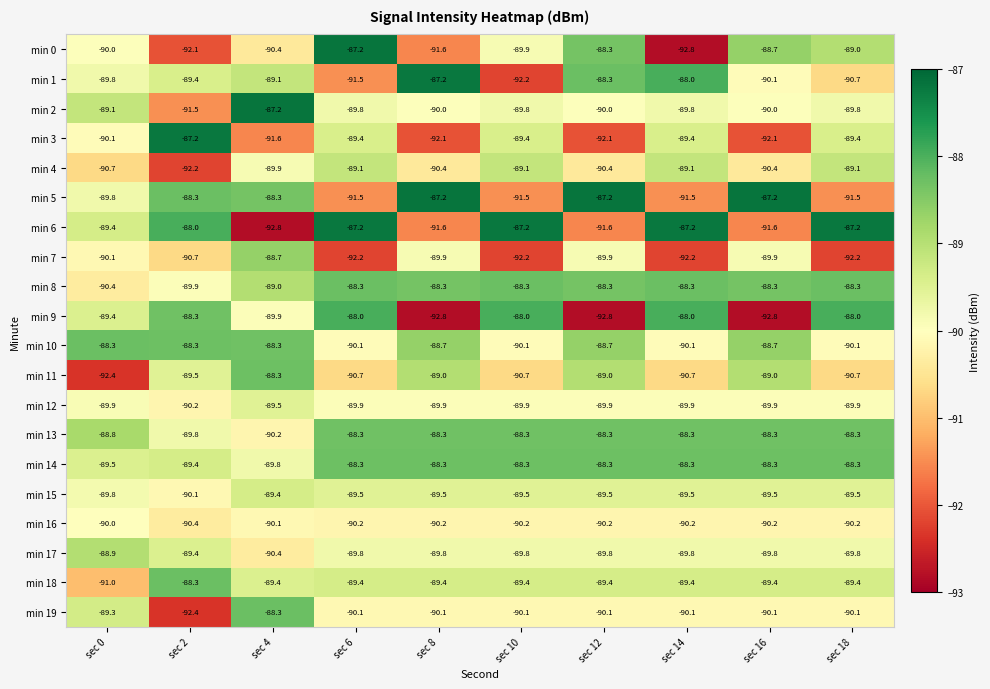

Which series changed the most between sec 12 and sec 14?

min 9